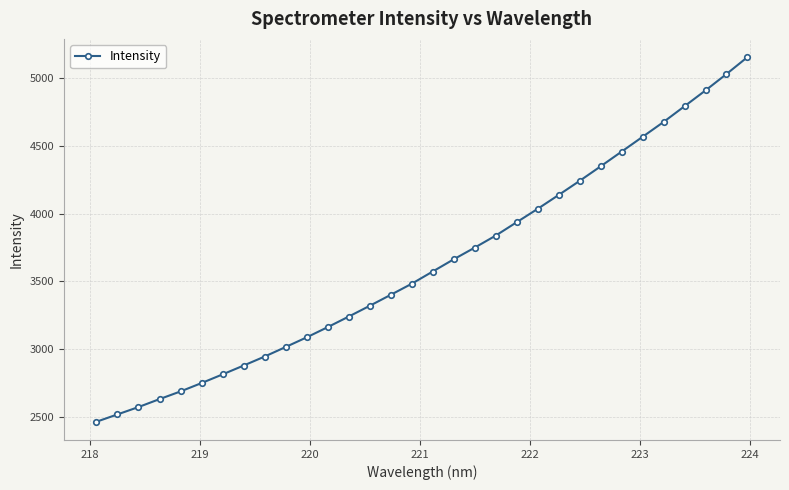

Does the chart have visible grid lines?

Yes